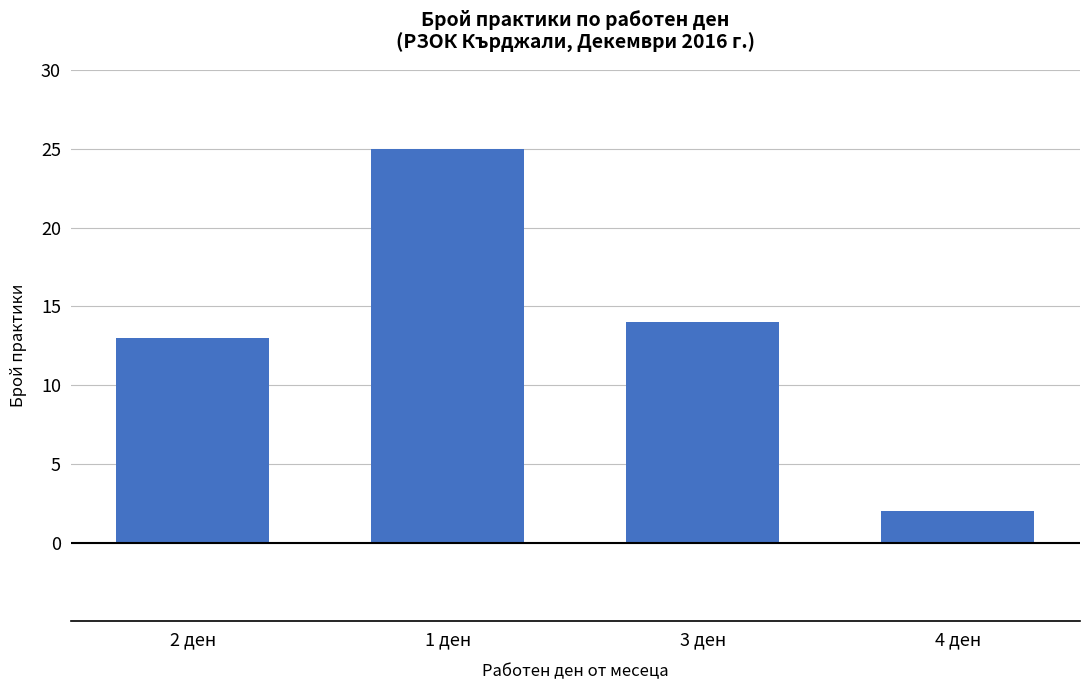

What is the smallest value displayed?

2